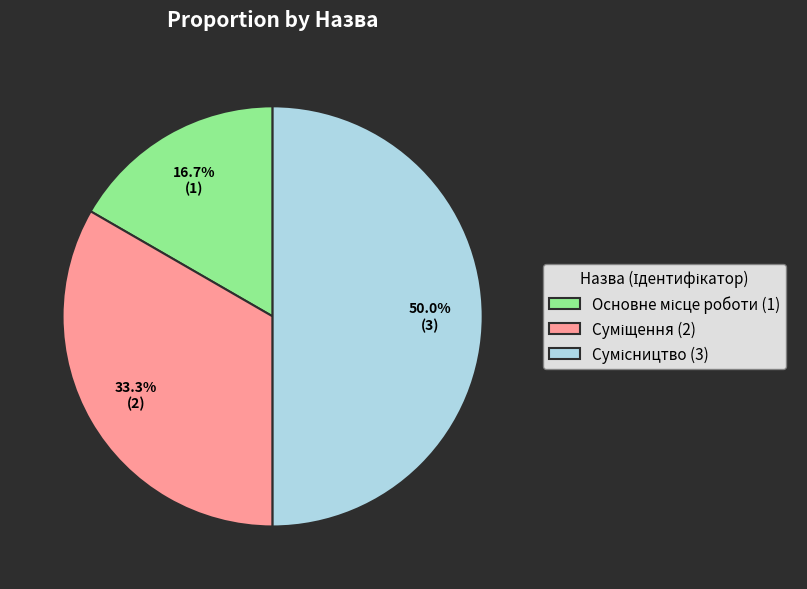

Do Сумісництво and Основне місце роботи together represent more than half of the pie?

Yes